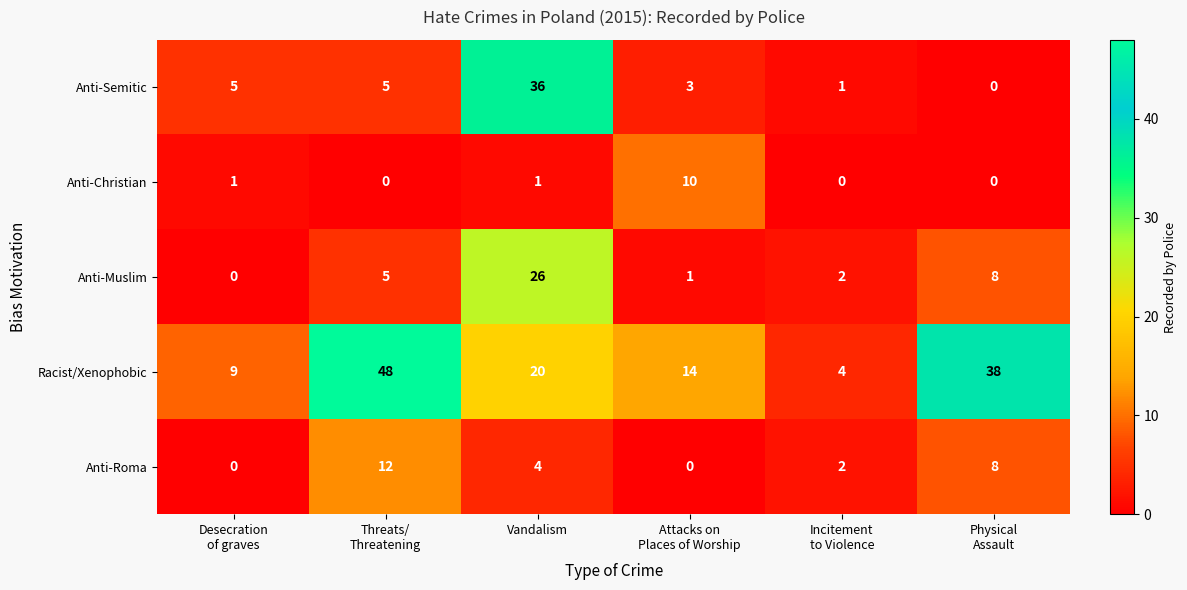

What is the average value of the Anti-Muslim series?

7